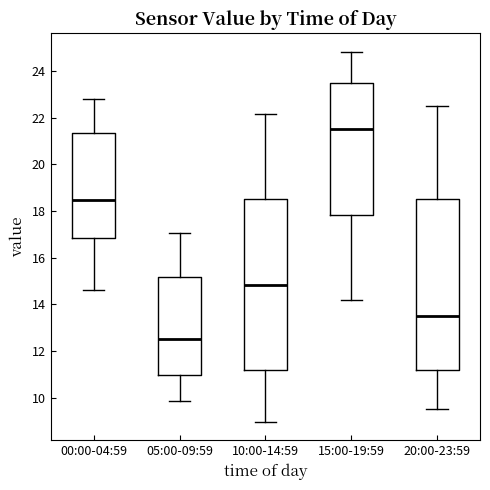

Reading left to right, transcribe this box plot: for each box, give where its median line is, the range the box spans, and where its two whiskers end, as read against the y-axis. The values are not printed on the chart, so give them approximately, as read against the axis.

00:00-04:59: median 18.4, box 16.8 to 21.4, whiskers 14.6 to 22.8
05:00-09:59: median 12.6, box 11.0 to 15.2, whiskers 9.8 to 17.0
10:00-14:59: median 14.8, box 11.2 to 18.6, whiskers 9.0 to 22.2
15:00-19:59: median 21.6, box 17.8 to 23.6, whiskers 14.2 to 24.8
20:00-23:59: median 13.6, box 11.2 to 18.6, whiskers 9.6 to 22.6